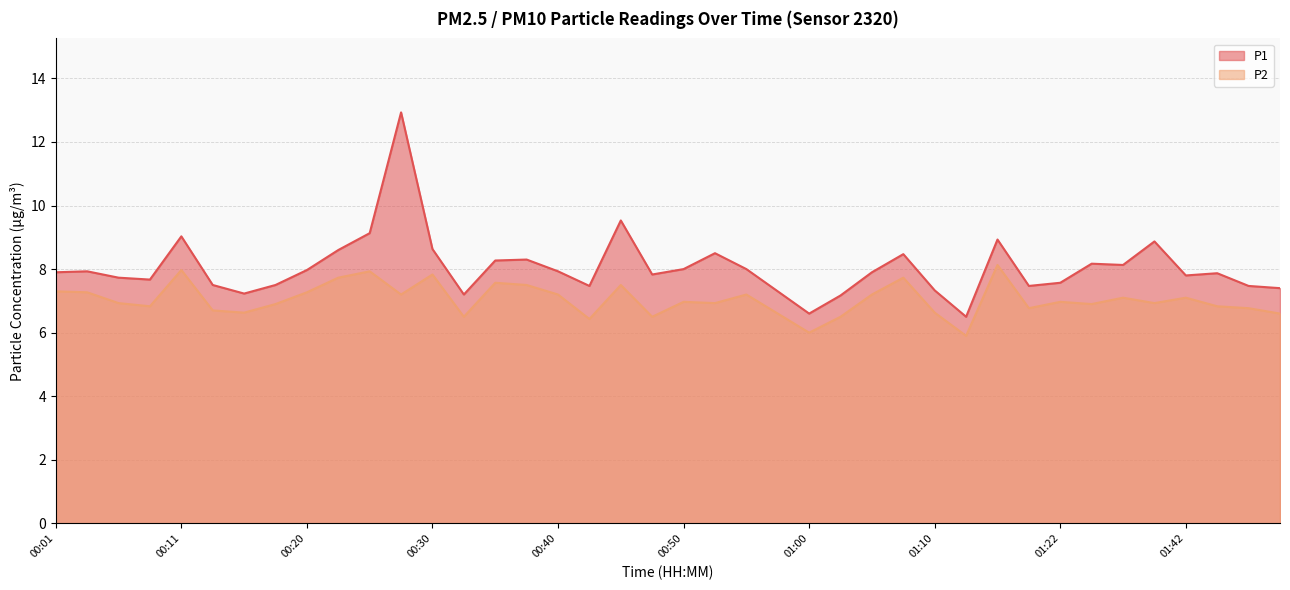

How many interior local valleys does the P2 series have?

12